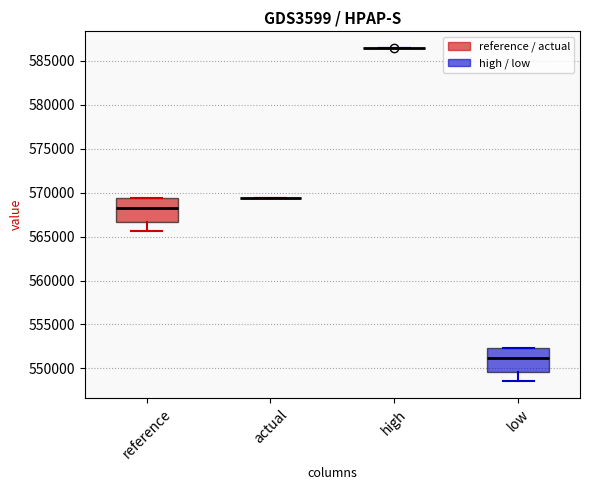

Reading left to right, transcribe this box plot: for each box, give where its median line is, the range the box spans, and where its two whiskers end, as read against the y-axis. The values are not printed on the chart, so give them approximately, as read against the axis.

reference: median 568000, box 566500 to 569500, whiskers 565500 to 569500
actual: box collapsed to a line at 569500, whiskers 569500 to 569500
high: box collapsed to a line at 586500, whiskers 586500 to 586500
low: median 551000, box 549500 to 552500, whiskers 548500 to 552500